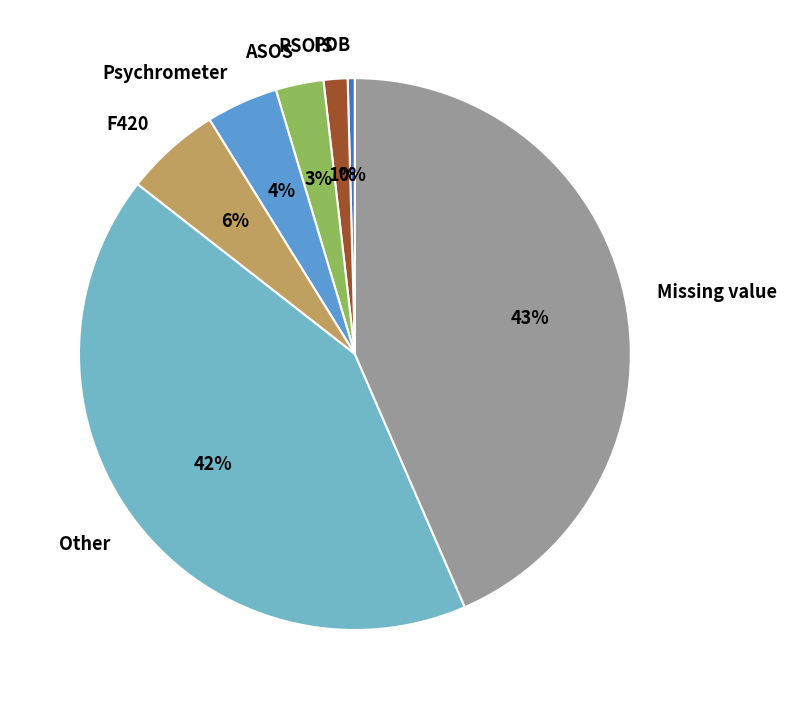

Which slice is the smallest?

PDB